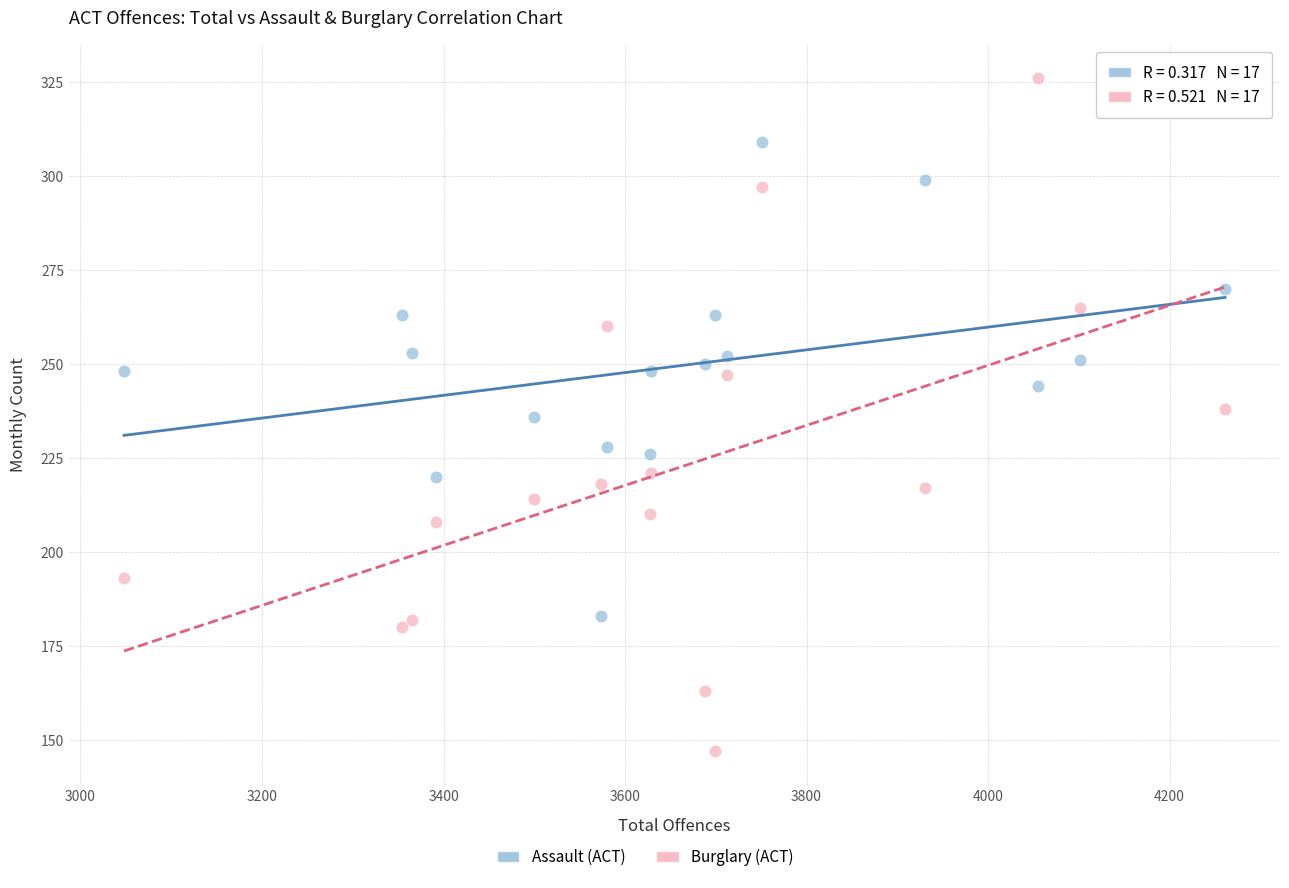

Which series contains the highest Y value?

Burglary (ACT)